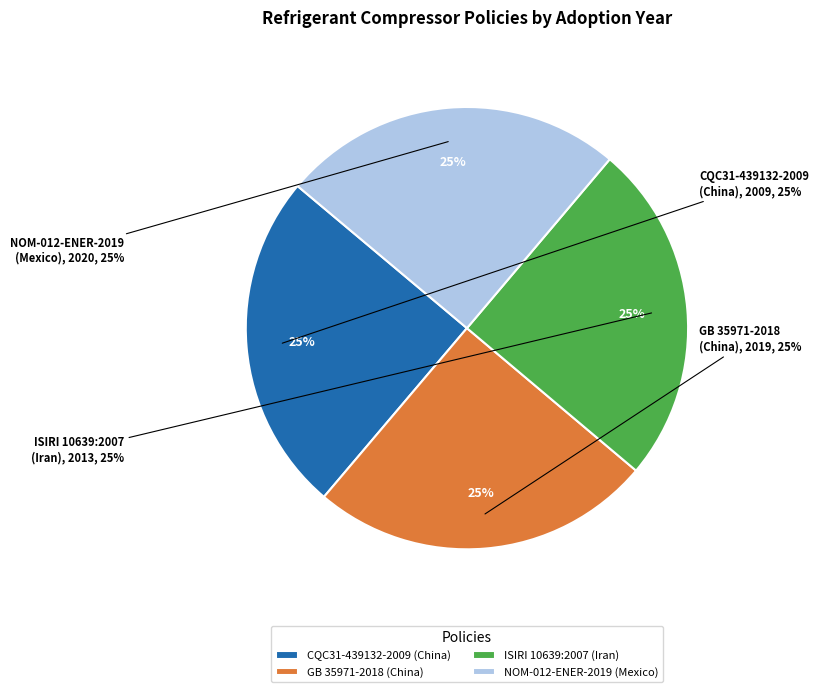

What is the ratio of the value at GB 35971-2018
(China) to the value at NOM-012-ENER-2019
(Mexico)?

1.0